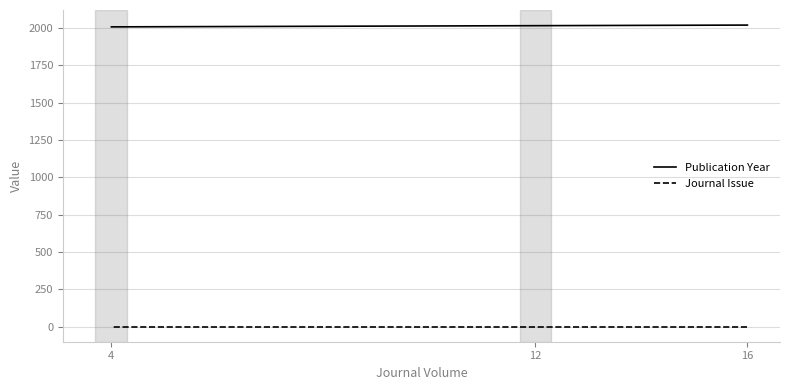

Which category has the lowest value in the Journal Issue series?

16